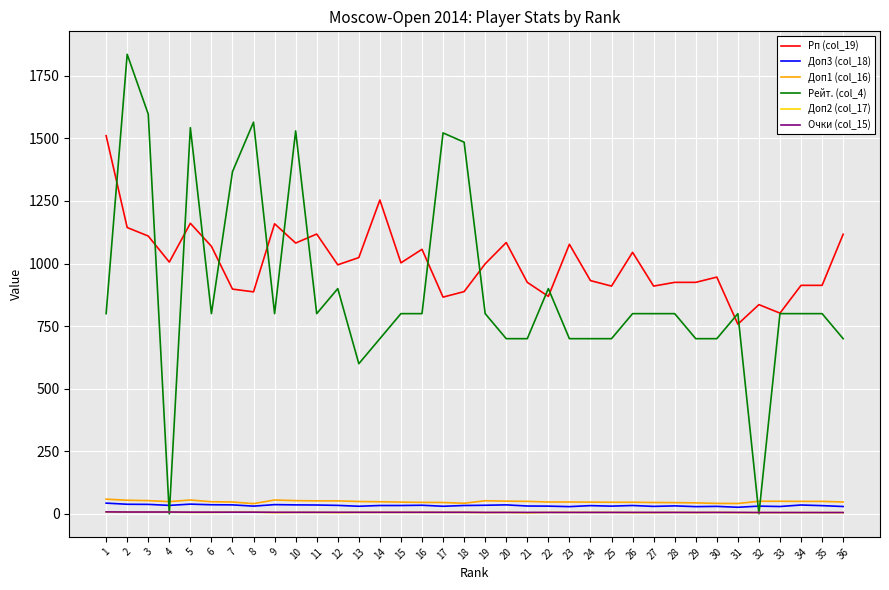

True or false: Очки (col_15) and Доп3 (col_18) intersect in this chart.

False